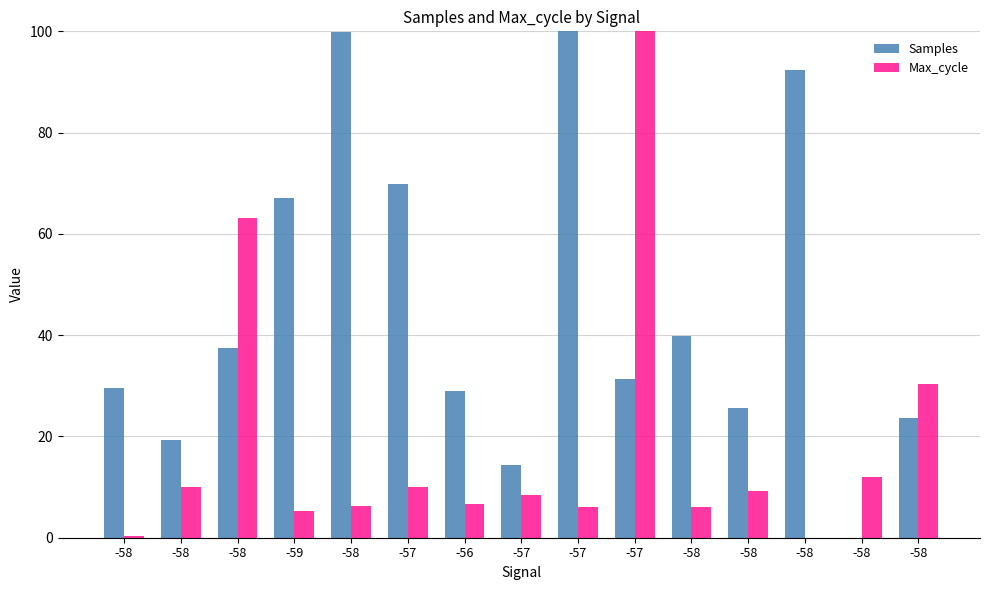

What are all the series names shown in the legend?

Samples, Max_cycle